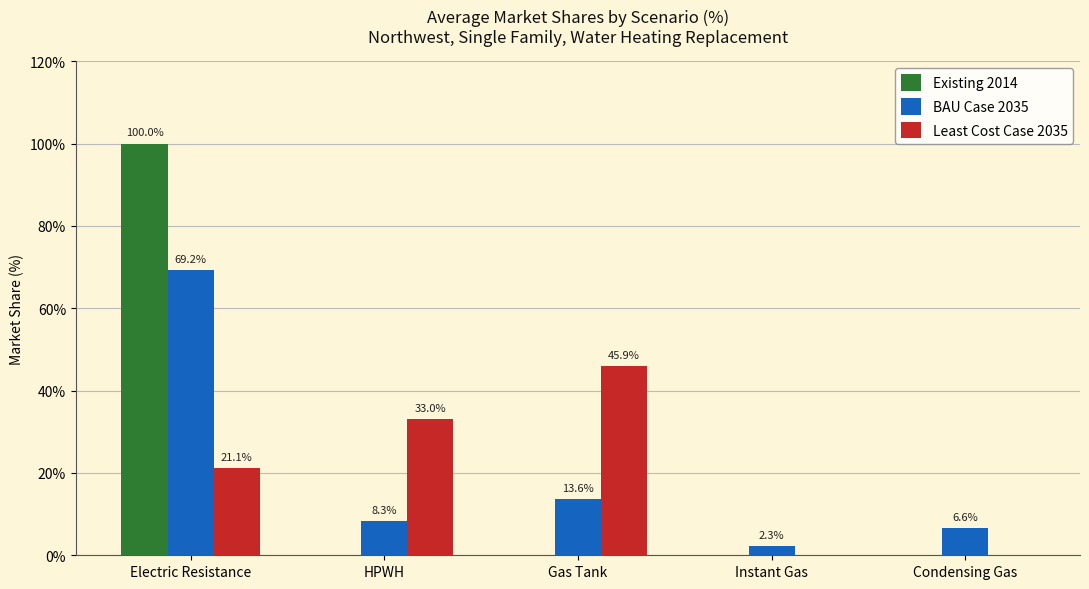

The value of BAU Case 2035 at Instant Gas is 0.0. True or false?

False